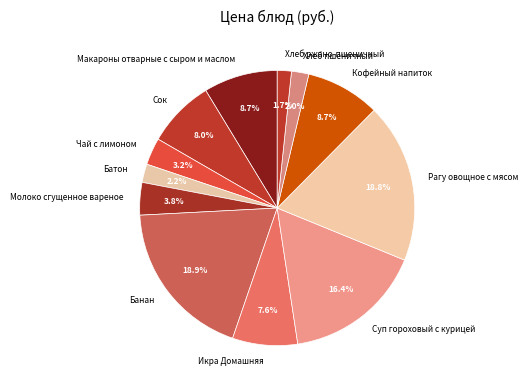

To the nearest percent, what is the combined percentage of Чай с лимоном and Рагу овощное с мясом?

22%